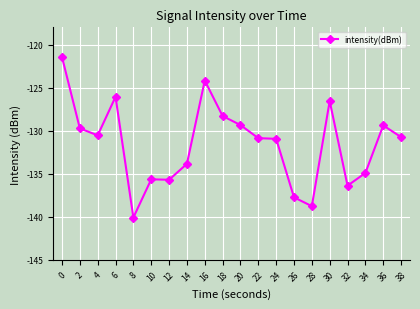

Does the chart display data point markers on the line(s)?

Yes